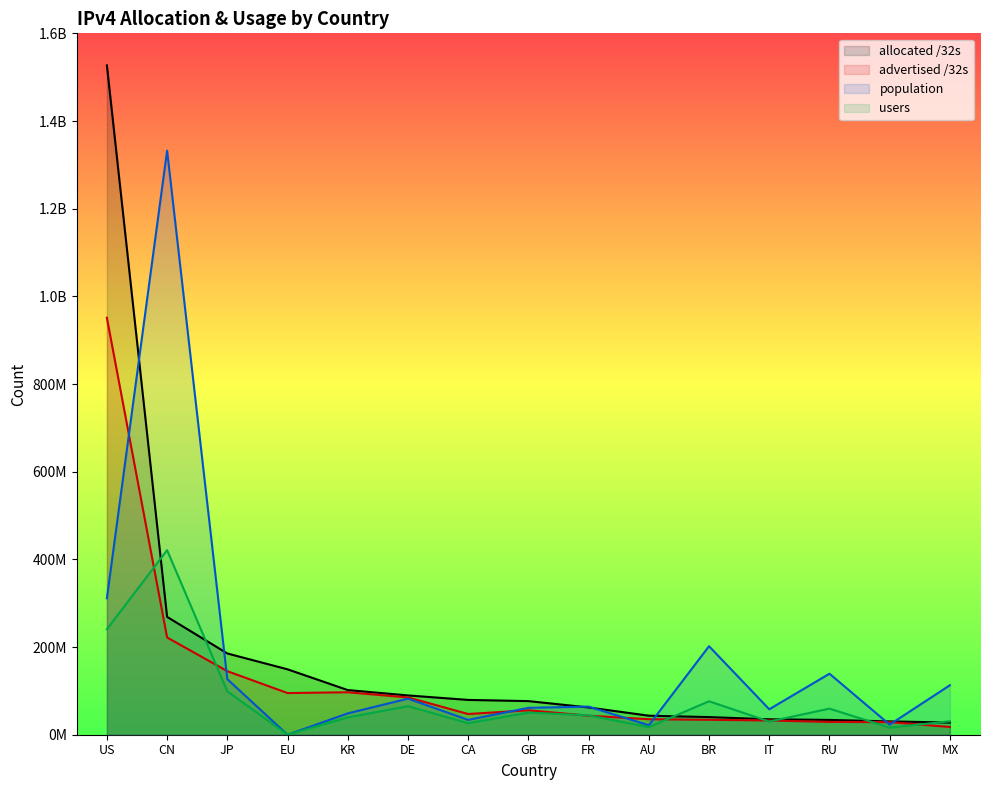

Which series has the widest spread of values?

allocated /32s